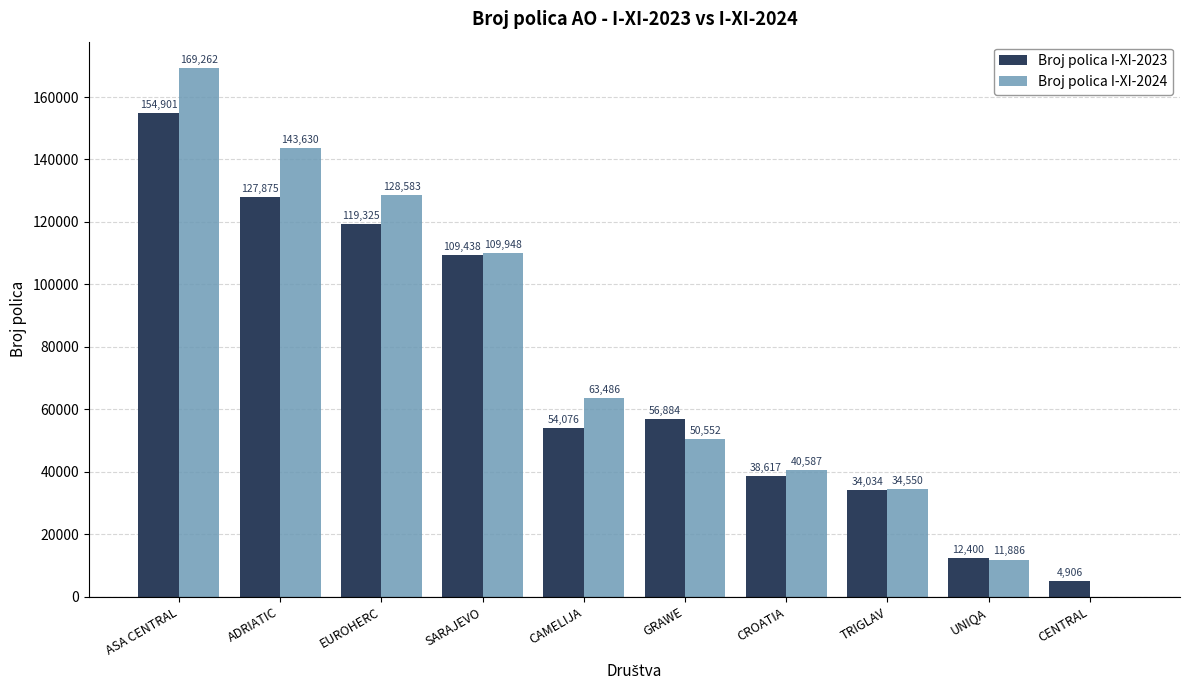

Reading left to right, list all the values displayed in this chart.

Broj polica I-XI-2023: 154901	127875	119325	109438	54076	56884	38617	34034	12400	4906
Broj polica I-XI-2024: 169262	143630	128583	109948	63486	50552	40587	34550	11886	0